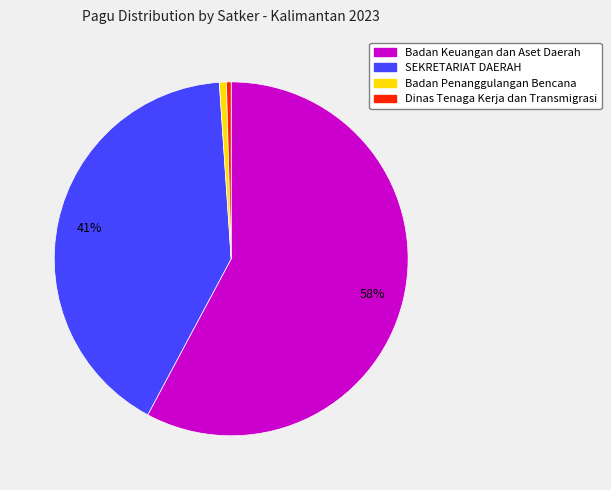

Is there a majority slice in this chart?

Yes